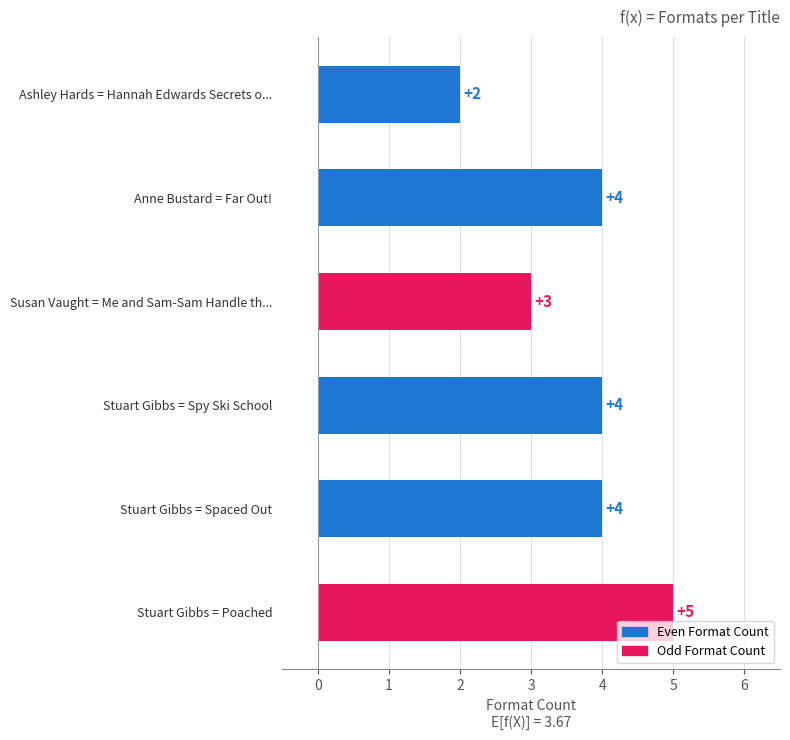

The value at Stuart Gibbs = Spy Ski School is 4. True or false?

True